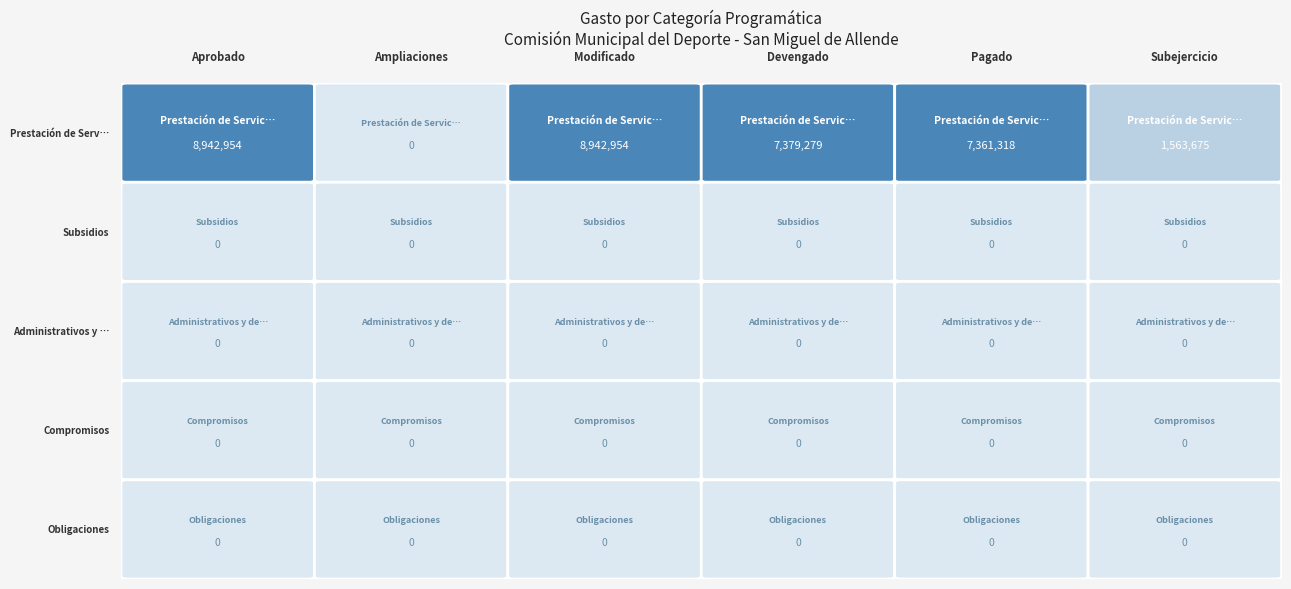

The value of Compromisos at Modificado is 0. True or false?

True